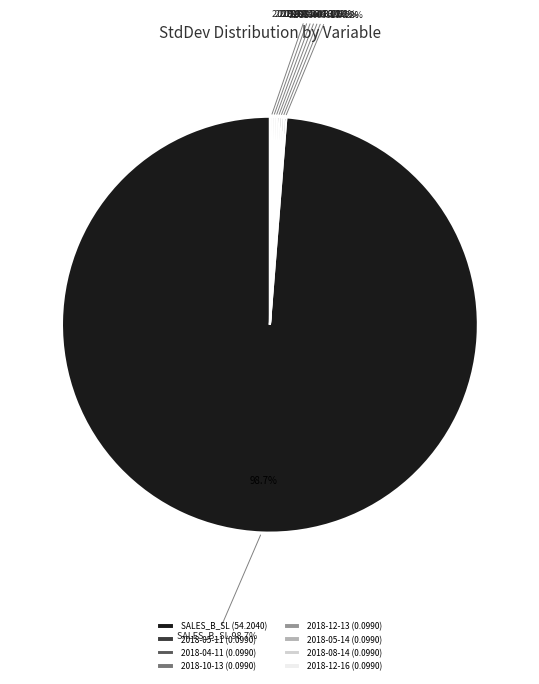

Which category accounts for the majority?

SALES_B_SL